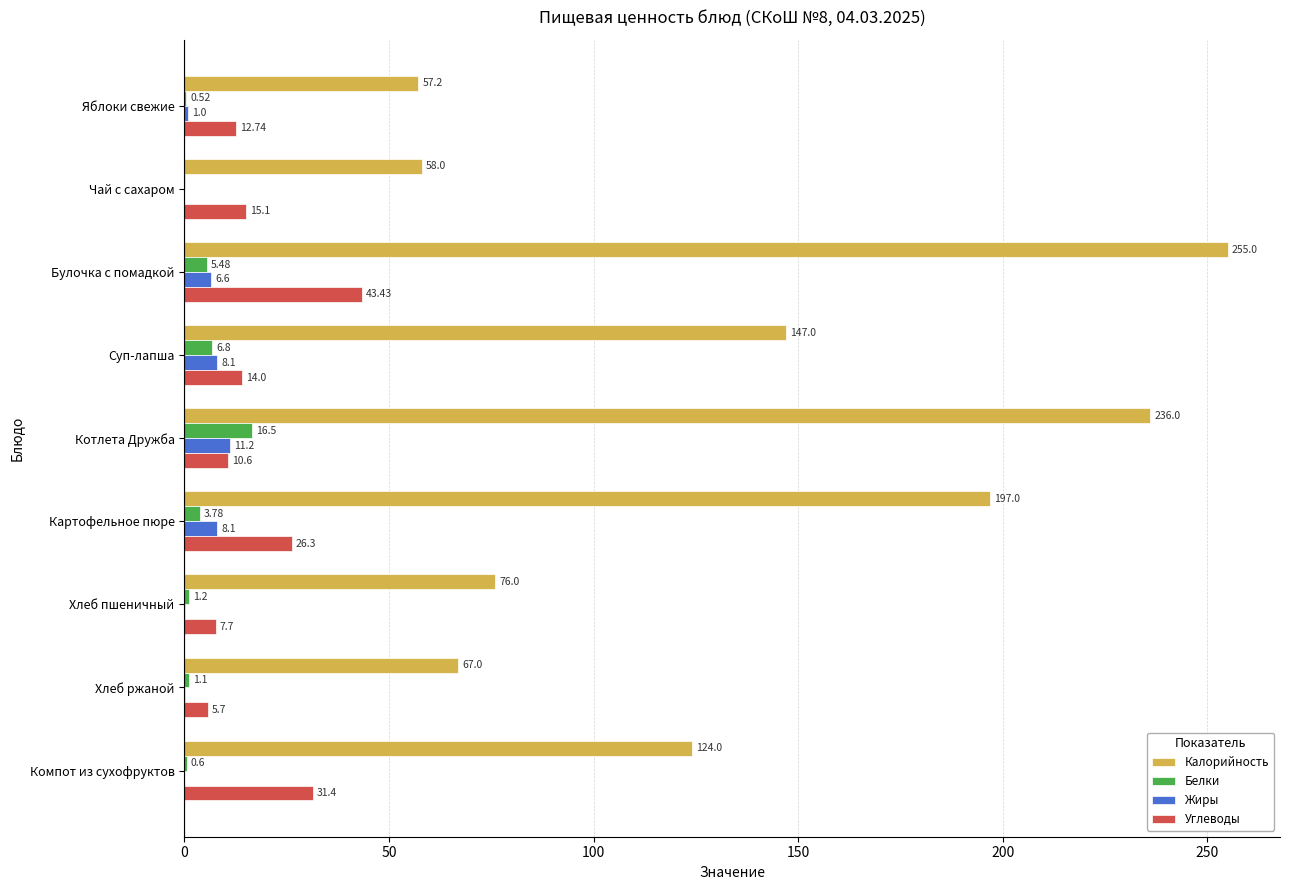

Which series changed the most between Булочка с помадкой and Хлеб ржаной?

Калорийность